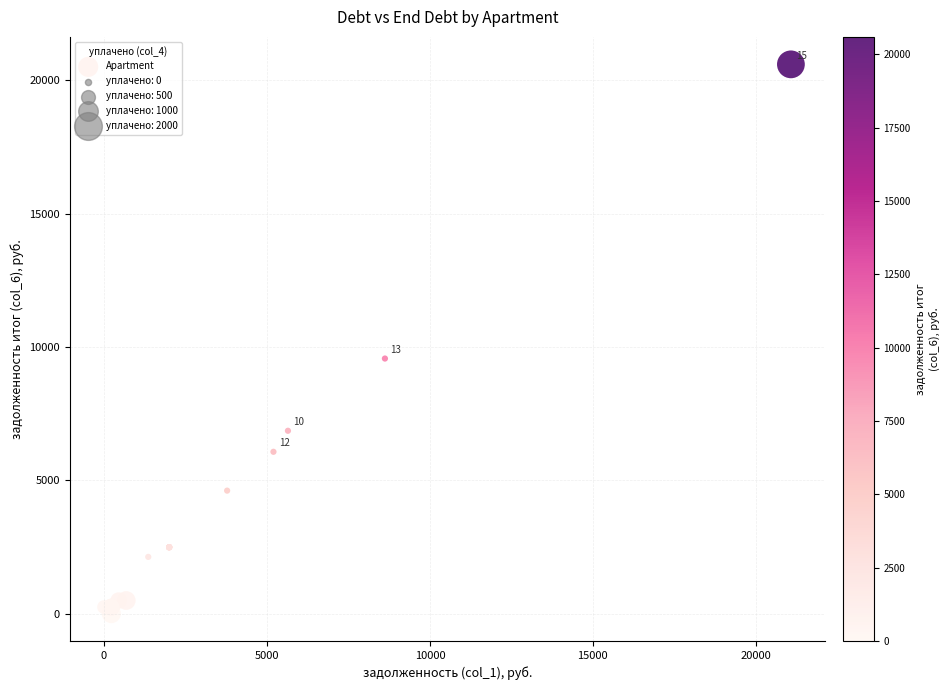

What Y value in the scatter plot is closest to 10299?

9565.3